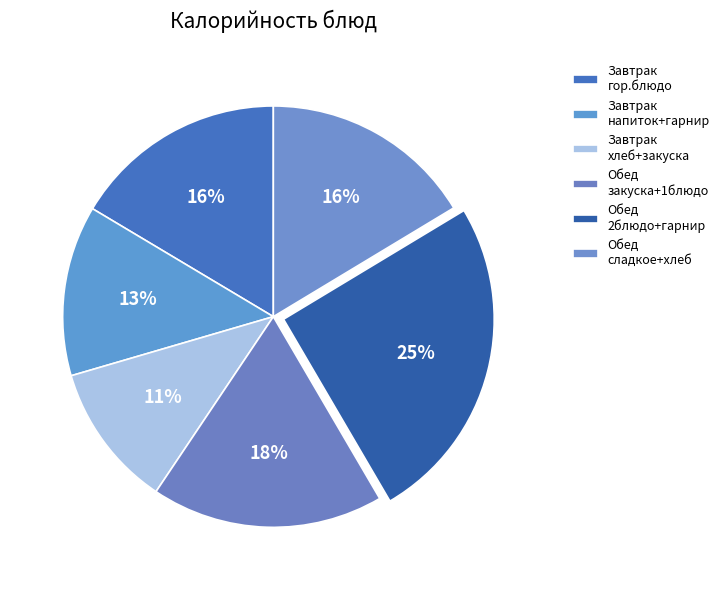

How many slices are in this pie chart?

6